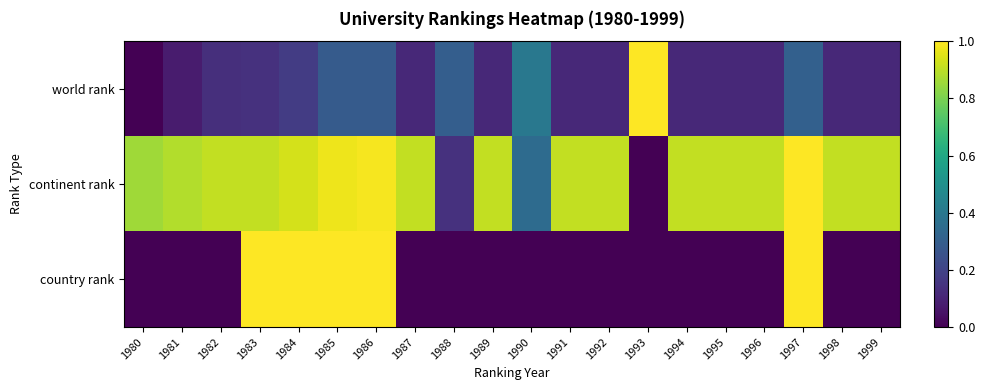

Which series has the largest total across all categories?

continent rank